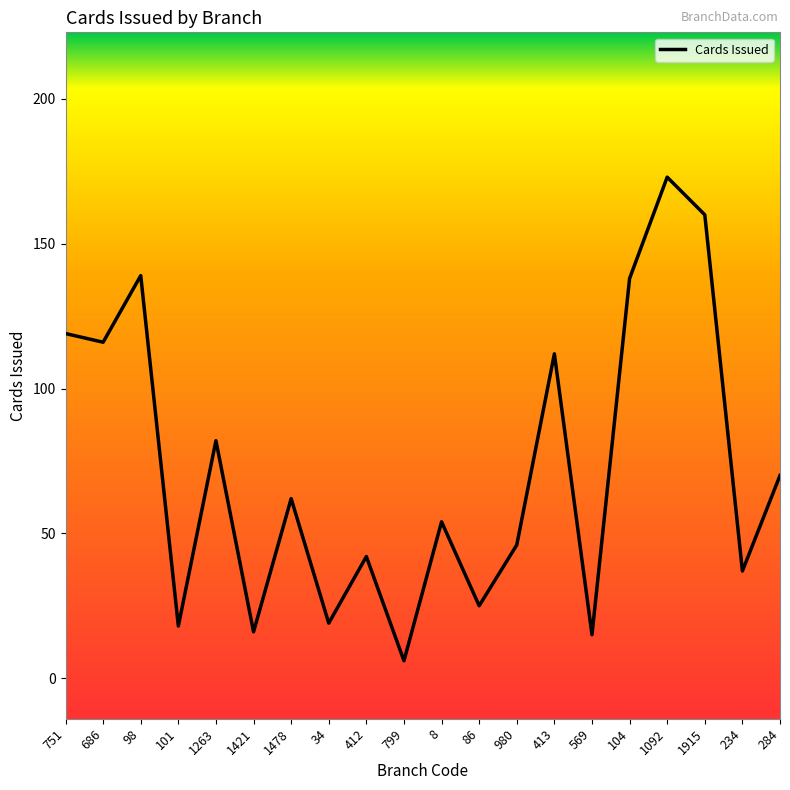

Reading right to left, extract all data points from this chart.

284=70	234=37	1915=160	1092=173	104=138	569=15	413=112	980=46	86=25	8=54	799=6	412=42	34=19	1478=62	1421=16	1263=82	101=18	98=139	686=116	751=119